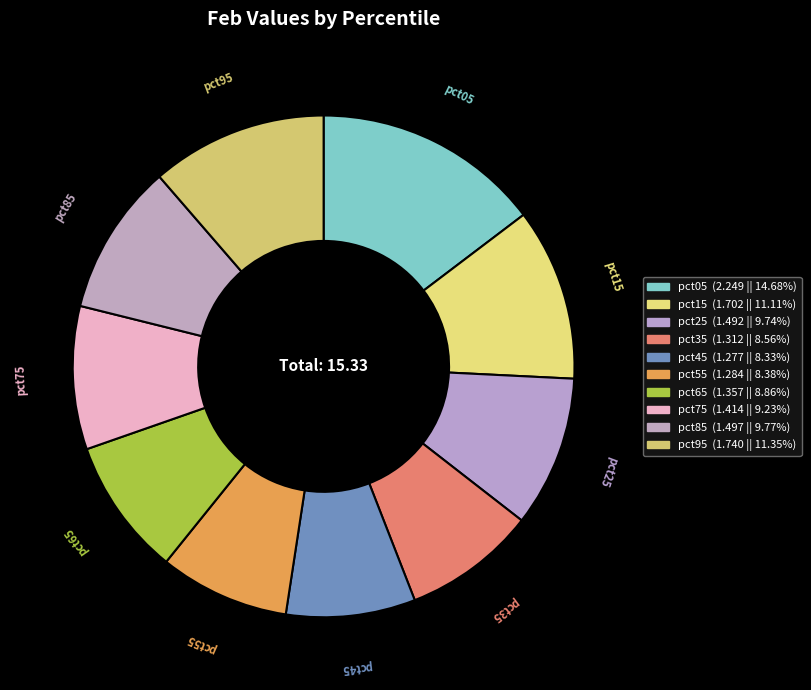

Which slice is the smallest?

pct45